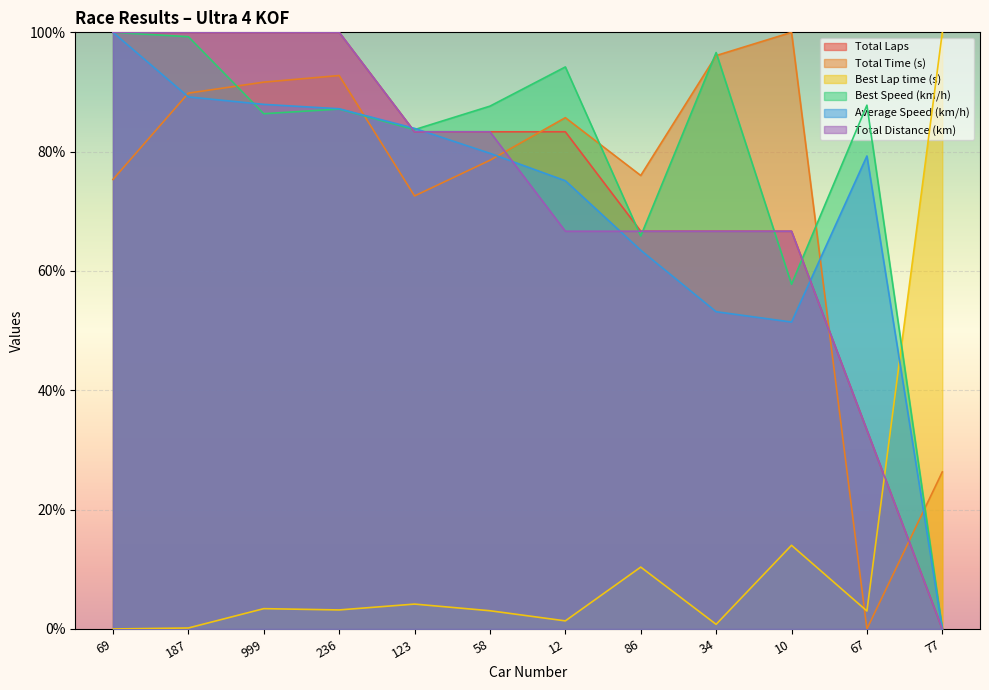

The value of Best Speed at 999 is 113.3. True or false?

False